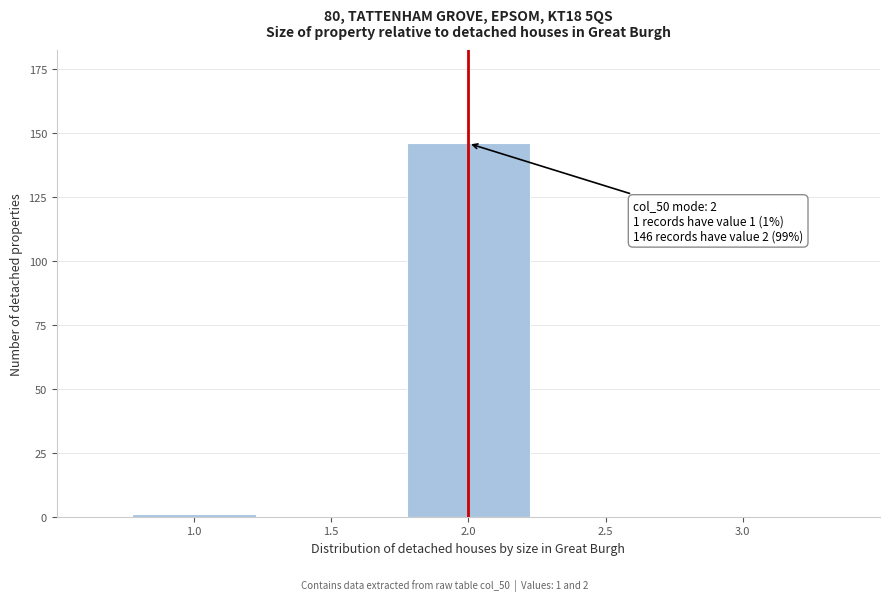

Reading left to right, transcribe all the data shown in this chart.

1.0=1	1.5=0	2.0=146	2.5=0	3.0=0